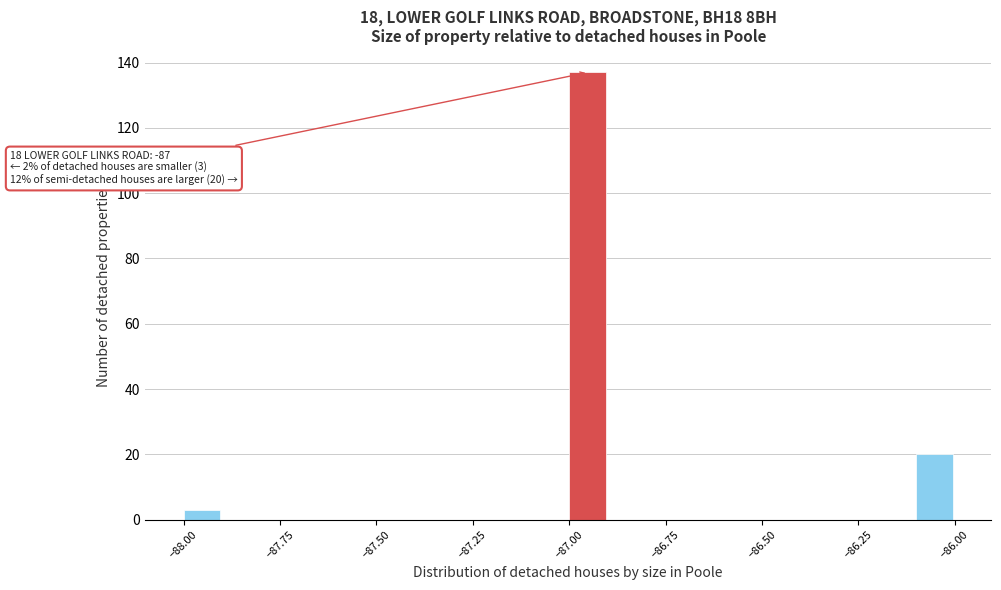

Read against the x-axis, roughly where is the centre of the tallest bar?

-86.95